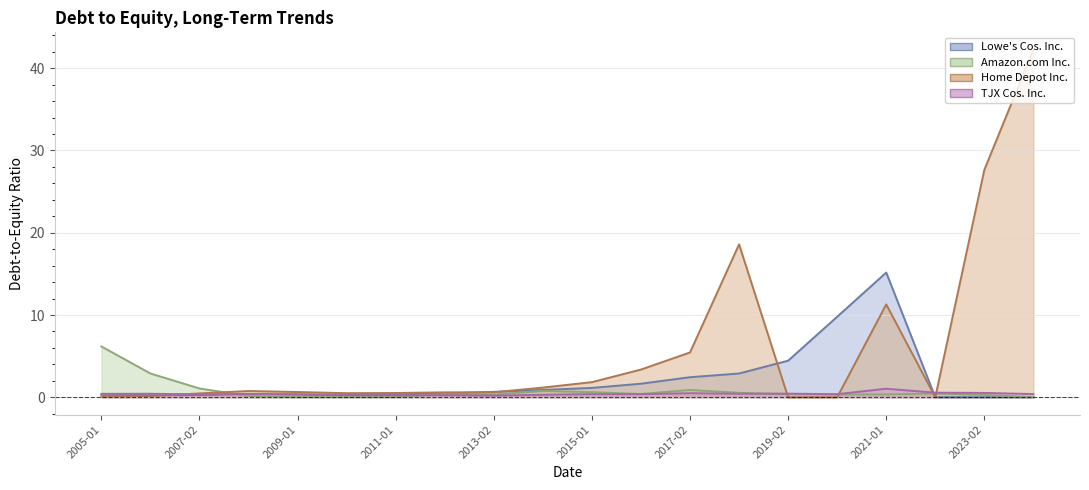

Is the value of Lowe's Cos. Inc. at 2011-01 greater than the value of Home Depot Inc. at 2009-01?

No